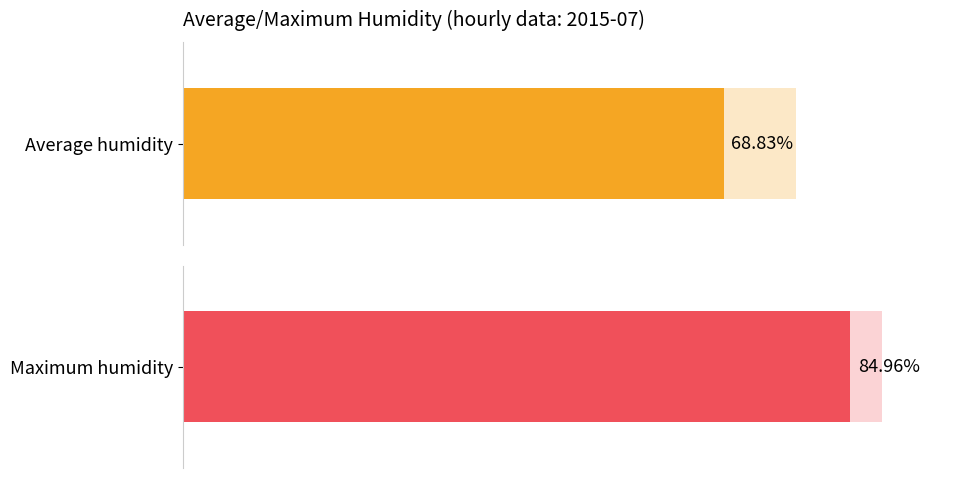

True or false: Average humidity has a value of 39 at 00:00.

False